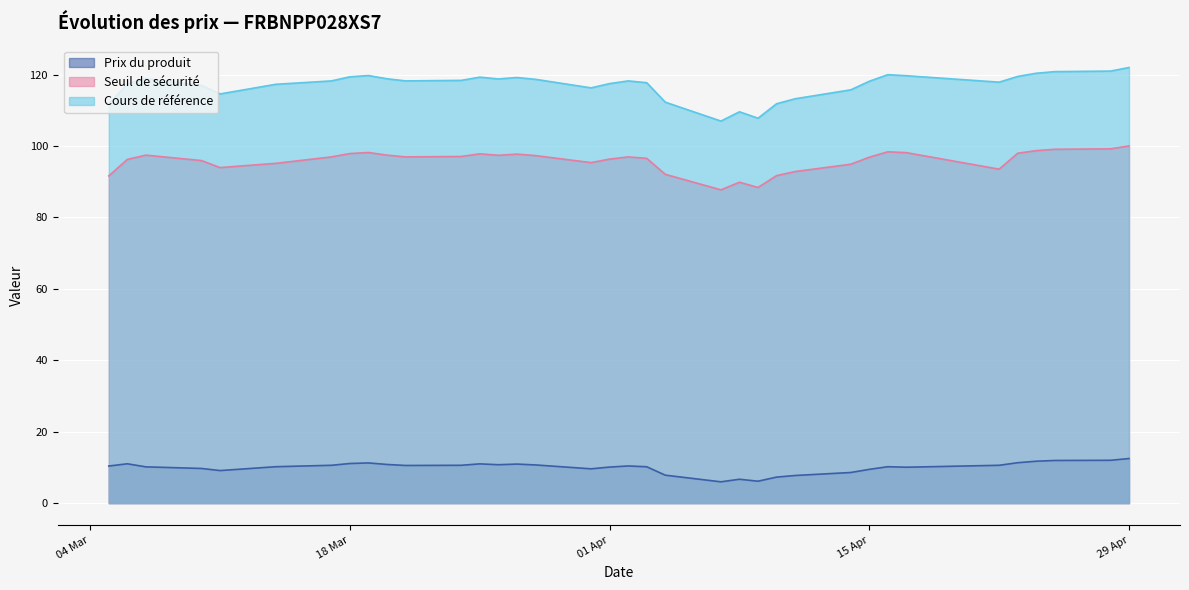

What is the difference between the highest and lowest values at 2025-04-24?

108.7